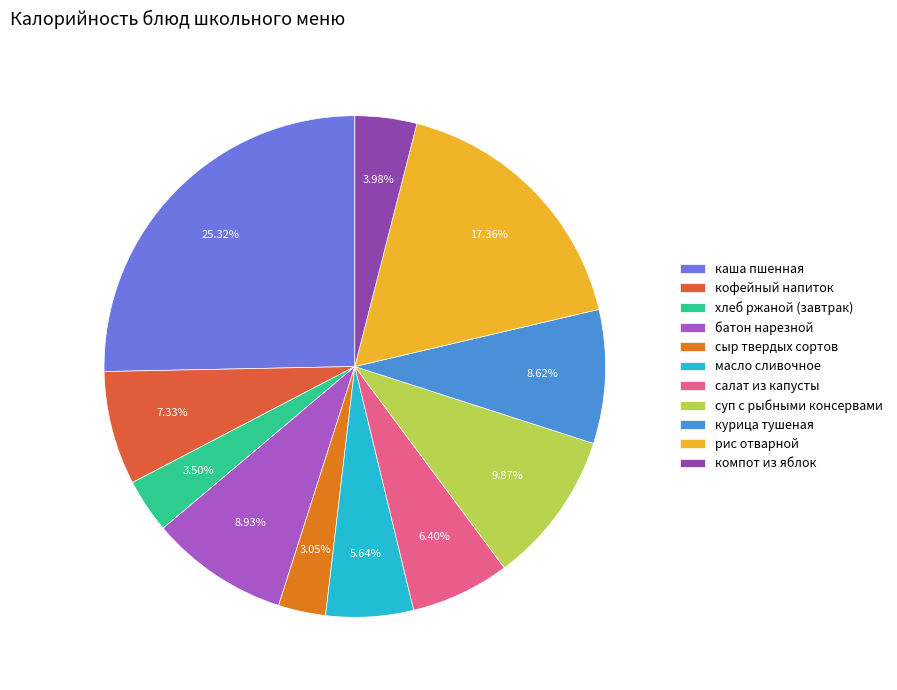

Count the number of slices in the pie.

11